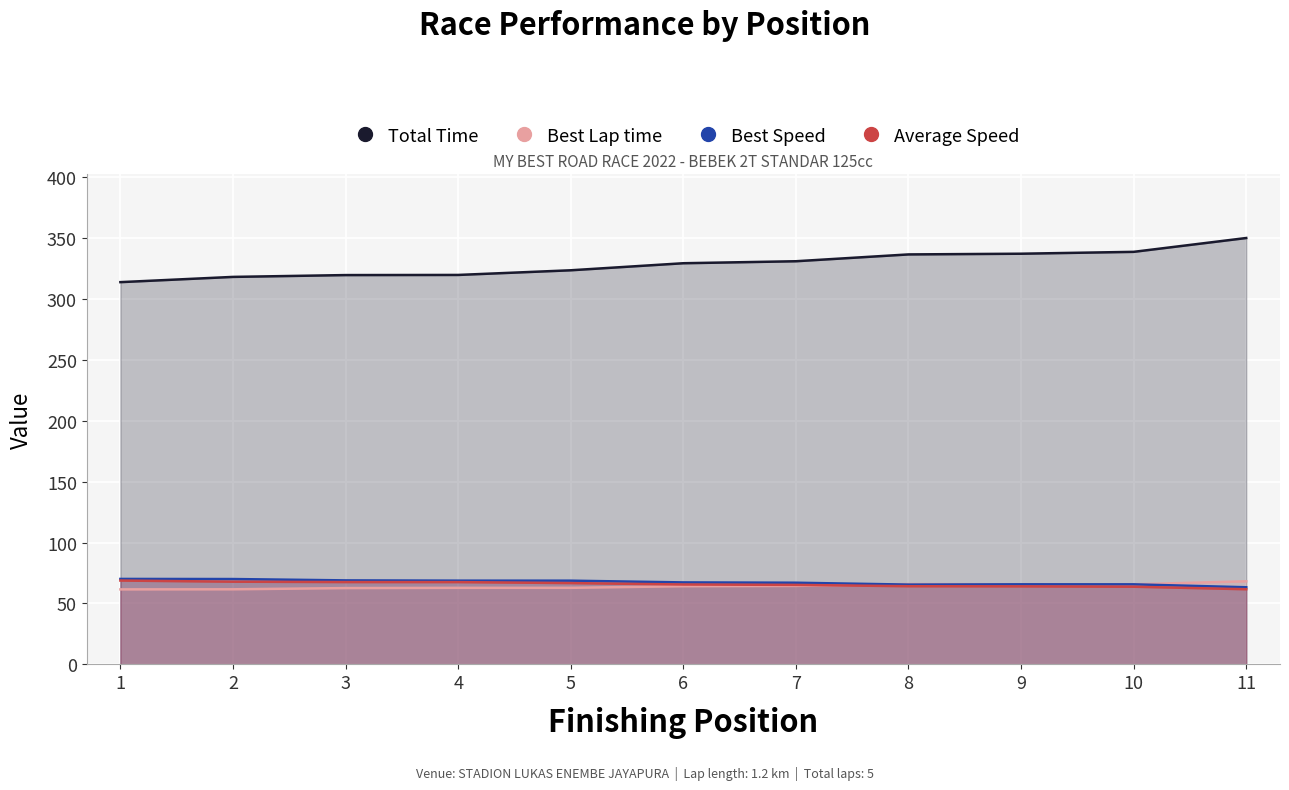

Reading left to right, list all the values displayed in this chart.

Total Time: 1=313.8	2=318.1	3=319.6	4=319.7	5=323.6	6=329.4	7=331.0	8=336.6	9=337.2	10=338.7	11=350.1
Best Lap time: 1=61.6	2=61.7	3=62.6	4=62.8	5=62.9	6=64.2	7=64.4	8=65.9	9=65.7	10=65.7	11=68.2
Best Speed: 1=70.2	2=70.1	3=69.0	4=68.8	5=68.7	6=67.3	7=67.0	8=65.5	9=65.7	10=65.7	11=63.3
Average Speed: 1=68.8	2=67.9	3=67.6	4=67.6	5=66.8	6=65.6	7=65.3	8=64.2	9=64.1	10=63.8	11=61.7